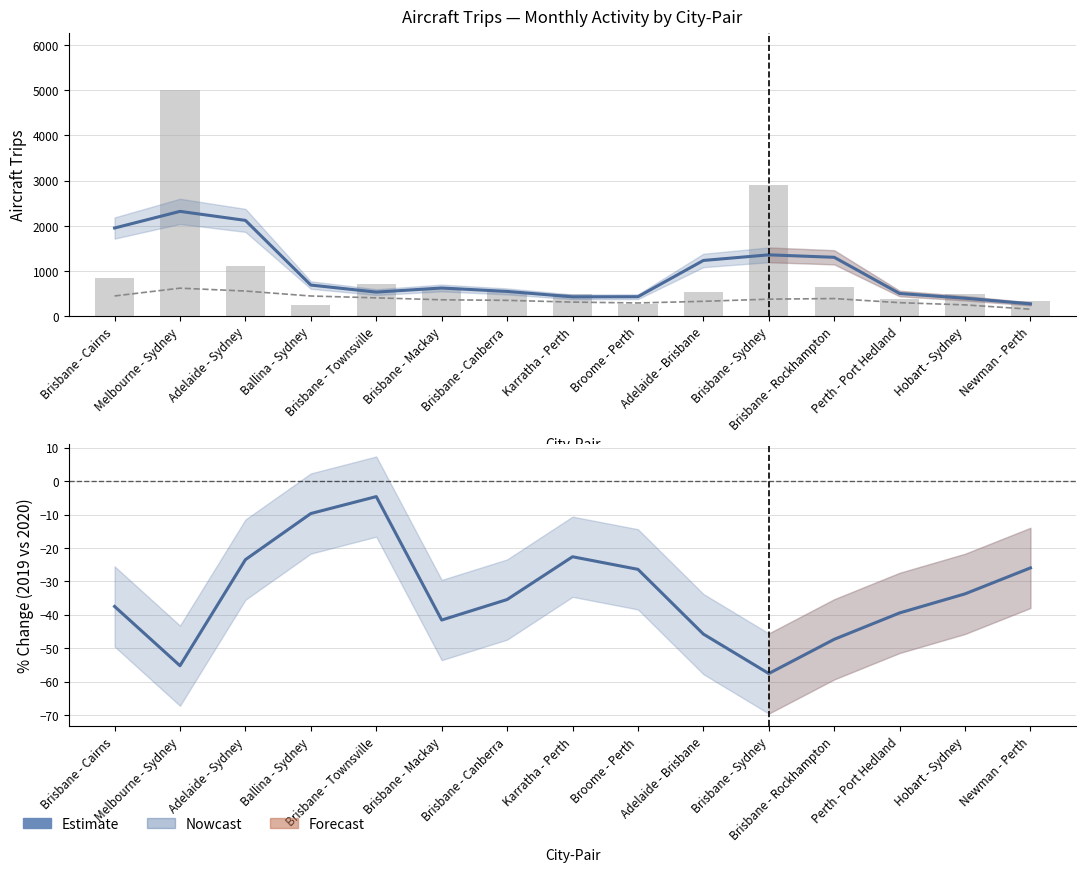

Reading left to right, list all the values displayed in this chart.

Estimate (2019-11): 1953.3	2321.7	2122.3	692.0	536.0	626.7	551.3	431.3	434.0	1236.0	1360.0	1305.7	505.0	400.7	276.0
2019-11 (bars): 855.0	5005.0	1105.0	257.0	714.0	637.0	529.0	488.0	277.0	537.0	2894.0	649.0	374.0	492.0	336.0
Estimate (% change): -37.5	-55.2	-23.5	-9.7	-4.6	-41.6	-35.4	-22.6	-26.4	-45.8	-57.6	-47.3	-39.4	-33.7	-26.0